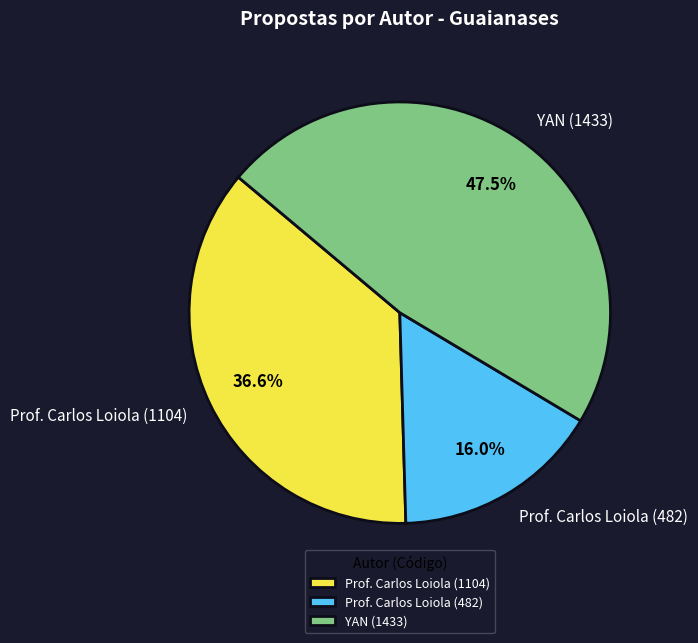

To the nearest percent, what is the average slice percentage?

33%